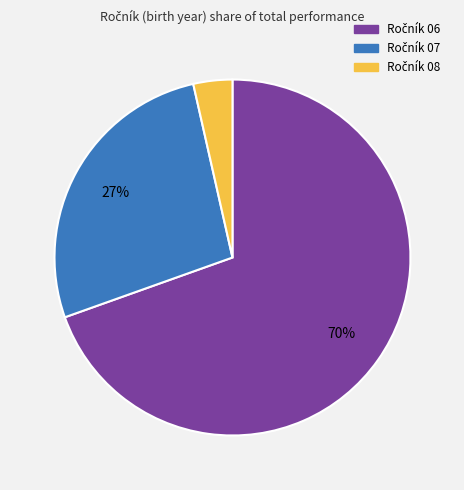

To the nearest percent, what is the average slice percentage?

33%